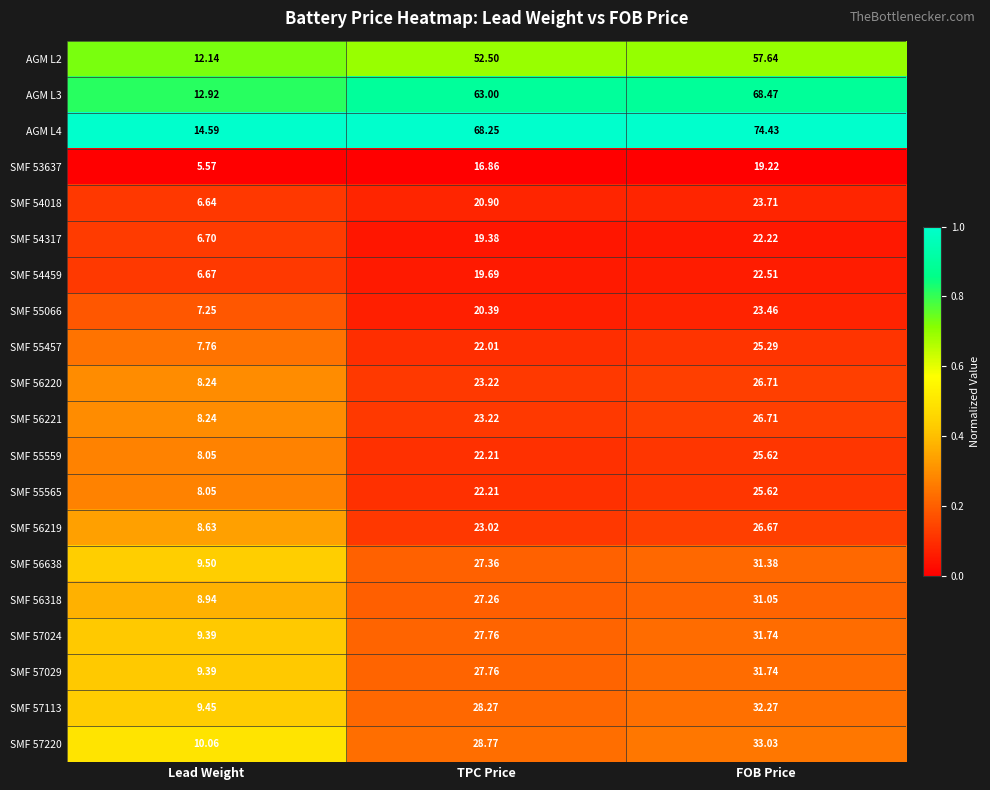

At which label does SMF 55559 first exceed 22?

TPC Price